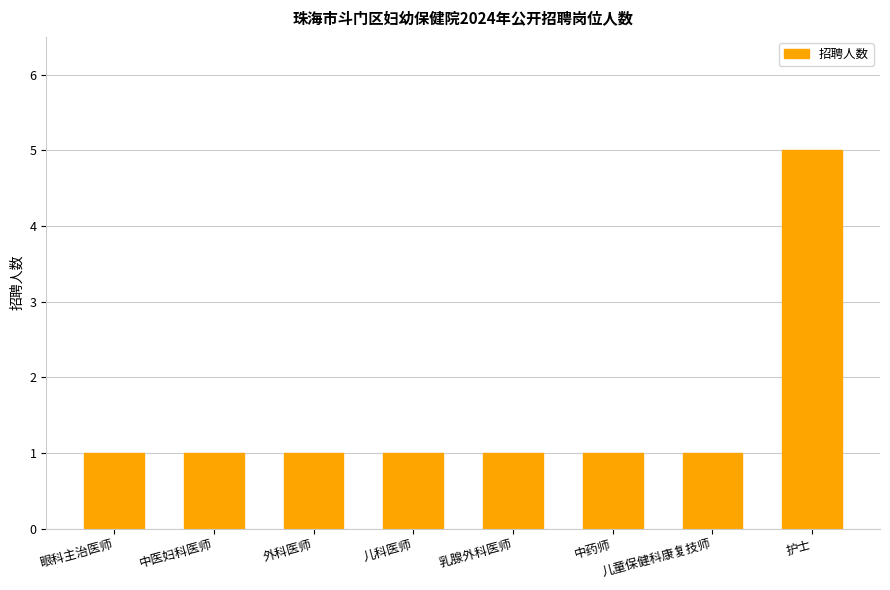

What is the label of the 3rd bar from the left?

外科医师